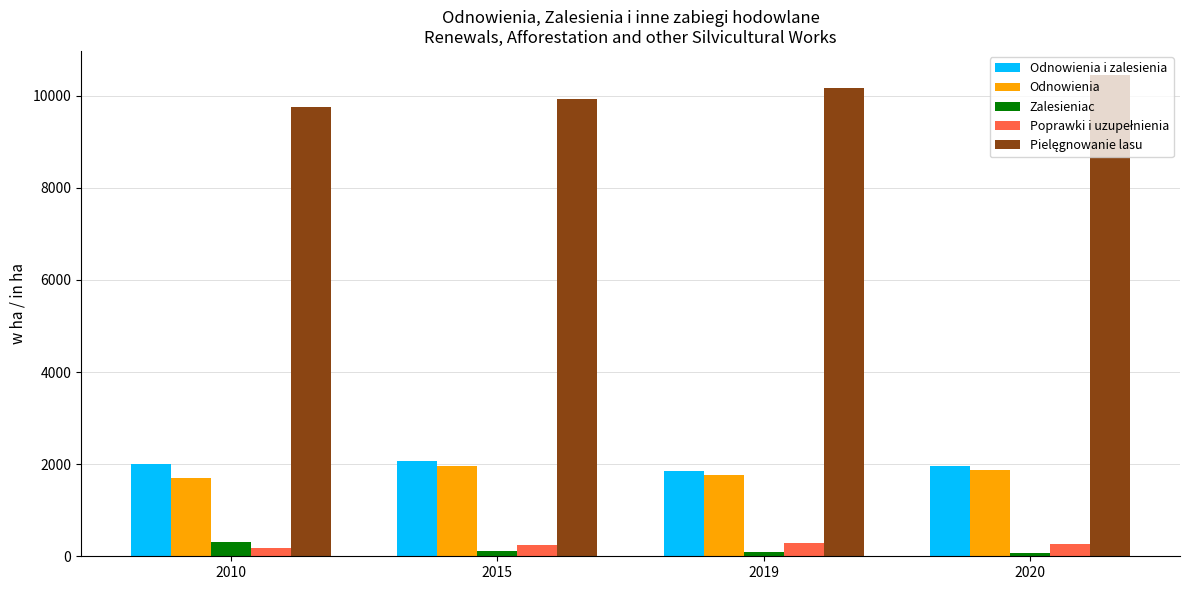

What is the value of the Odnowienia bar at the 2nd from the left?

1961